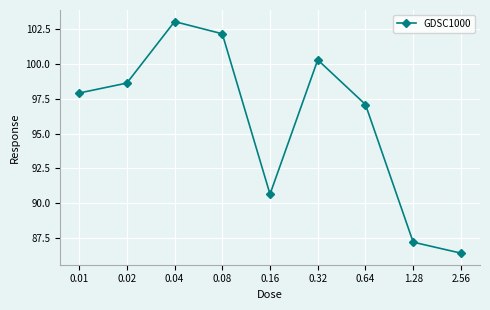

The chart shows a value of 177.7 at 0.08. True or false?

False